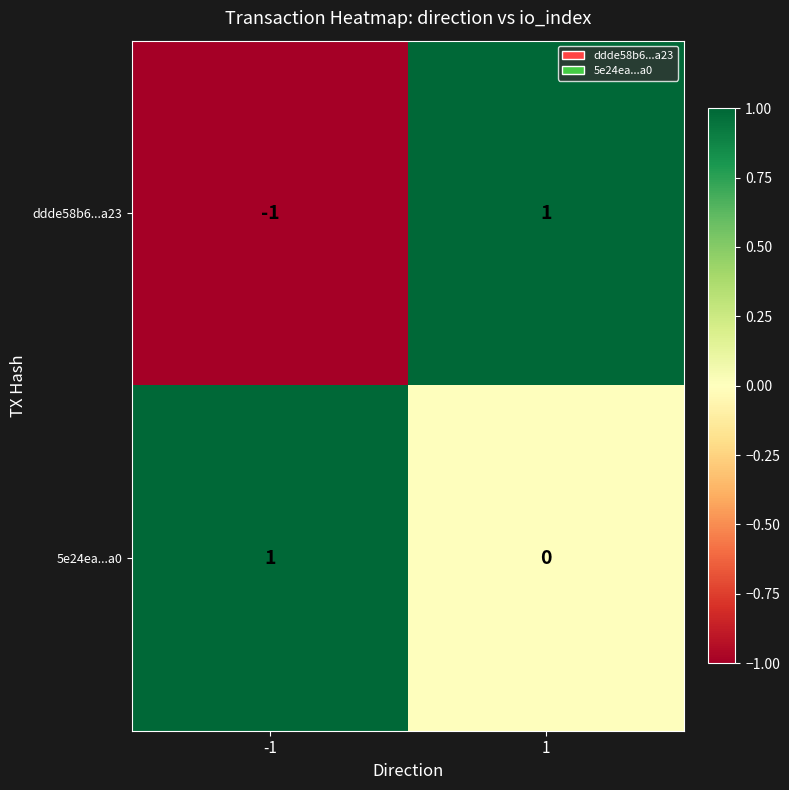

Rank the series at -1 from lowest to highest value.

ddde58b6...a23, 5e24ea...a0